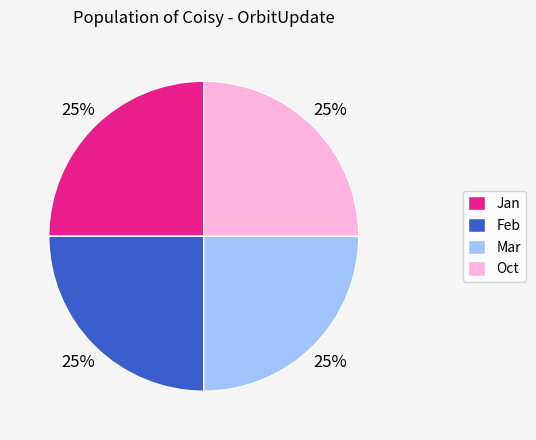

To the nearest percent, what is the difference between the largest and smallest slice percentages?

0%